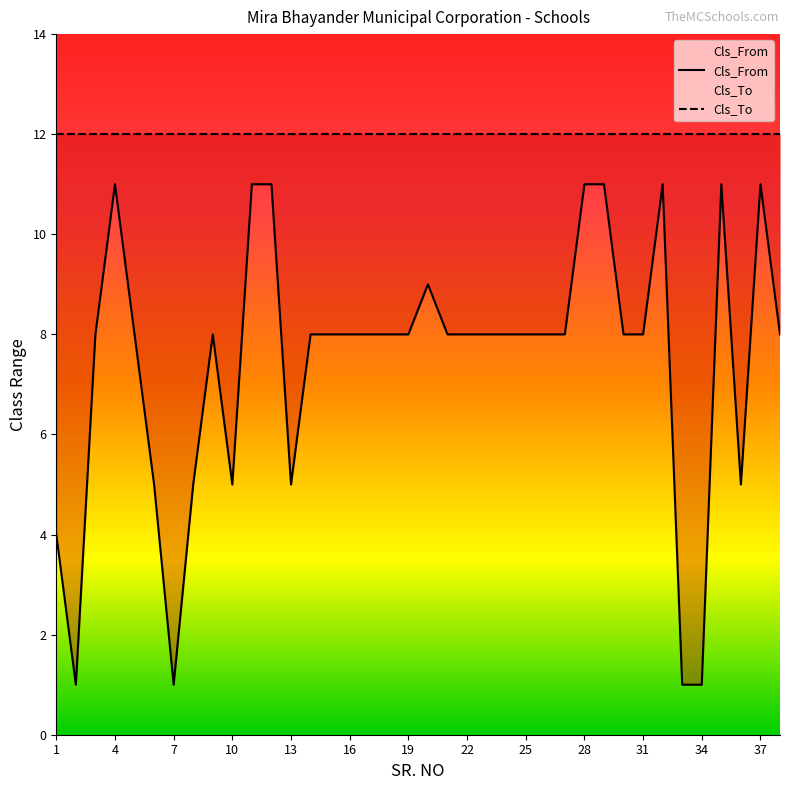

How many points are lower than both their immediate neighbors (excluding endpoints)?

5